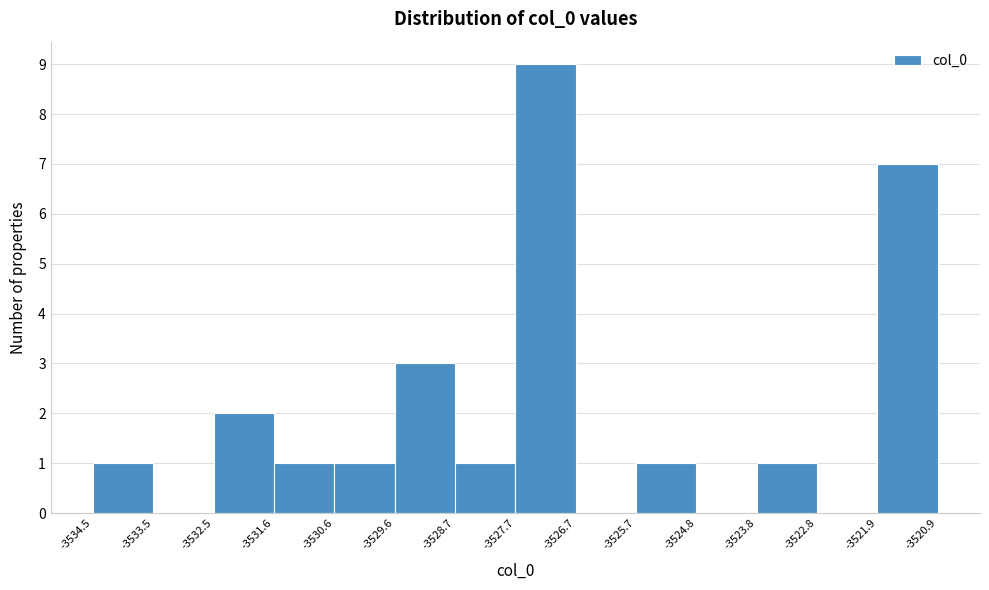

Reading left to right, list every bar in this chart as the range it spans on the x-axis followed by its height. The values are not printed on the chart, so give them approximately, as read against the axis.

-3534.5 to -3533.5: 1
-3533.5 to -3532.5: 0
-3532.5 to -3531.6: 2
-3531.6 to -3530.6: 1
-3530.6 to -3529.6: 1
-3529.6 to -3528.7: 3
-3528.7 to -3527.7: 1
-3527.7 to -3526.7: 9
-3526.7 to -3525.7: 0
-3525.7 to -3524.8: 1
-3524.8 to -3523.8: 0
-3523.8 to -3522.8: 1
-3522.8 to -3521.9: 0
-3521.9 to -3520.9: 7